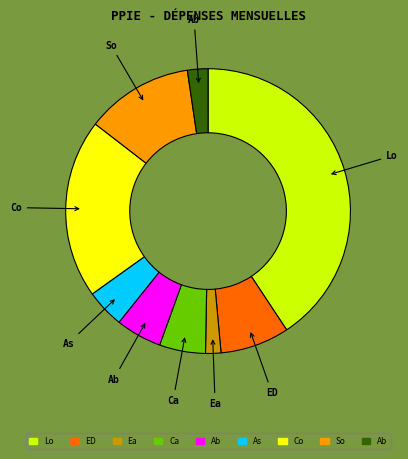

Does any single category account for the majority?

No